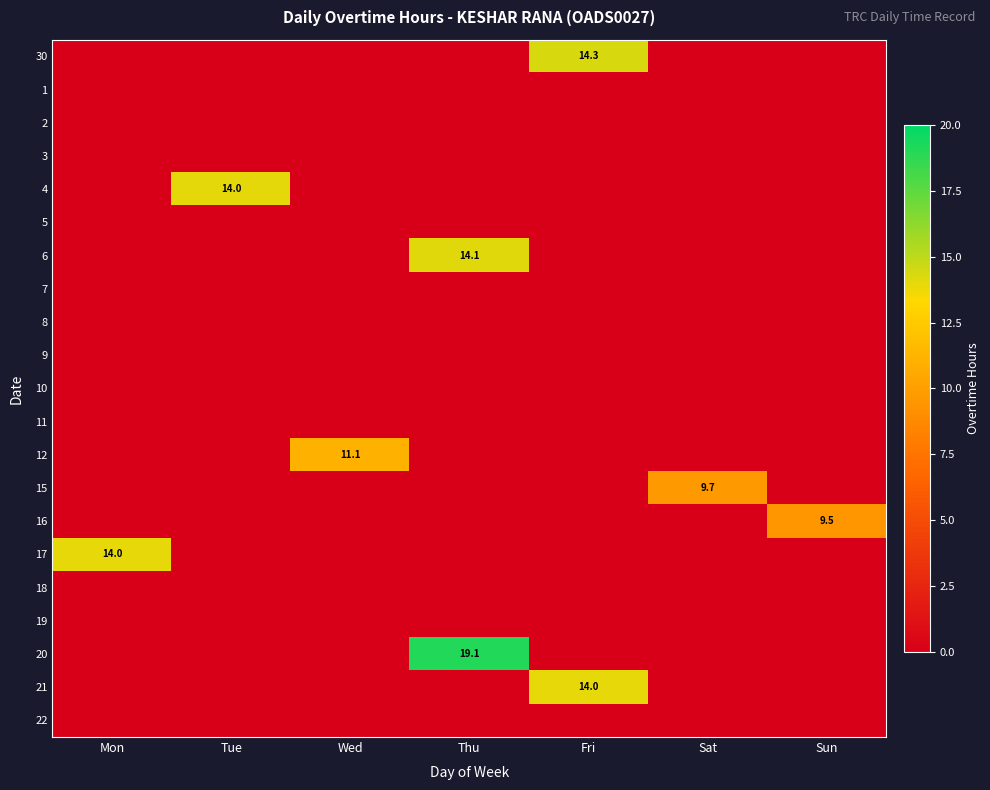

The 17 series shows -6.0 at Tue. True or false?

False